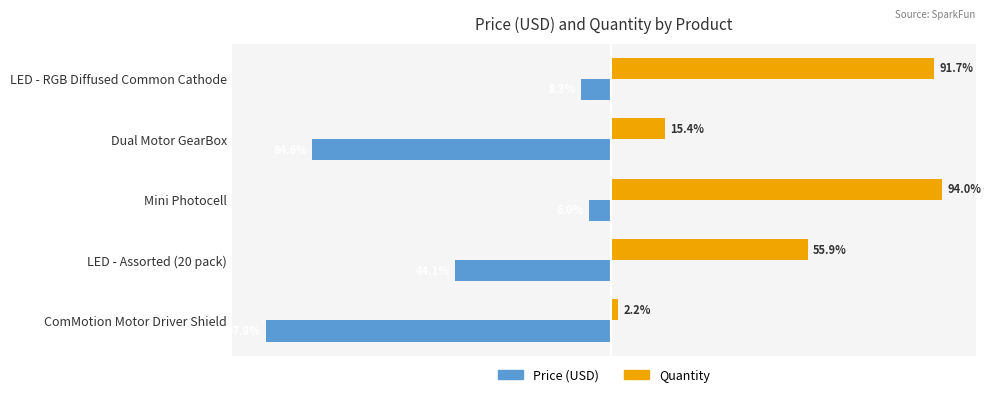

Which category has the highest value in the Quantity series?

Mini Photocell